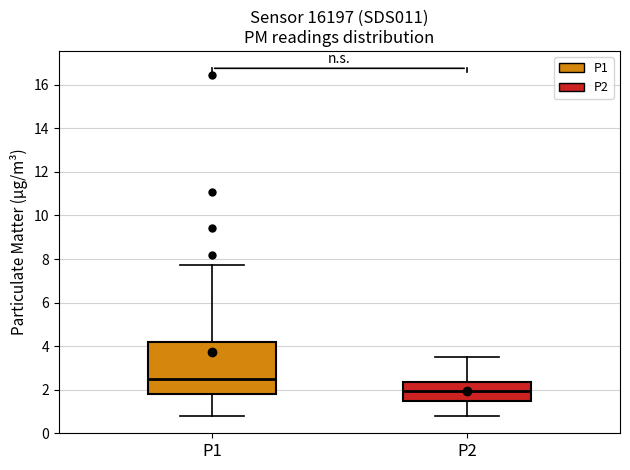

Reading left to right, read every box against the y-axis: the position of its median line, the range the box covers, and the ends of its whiskers. The values are not printed on the chart, so give them approximately, as read against the axis.

P1: median 2.4, box 1.8 to 4.2, whiskers 0.8 to 7.8
P2: median 2.0, box 1.4 to 2.4, whiskers 0.8 to 3.6